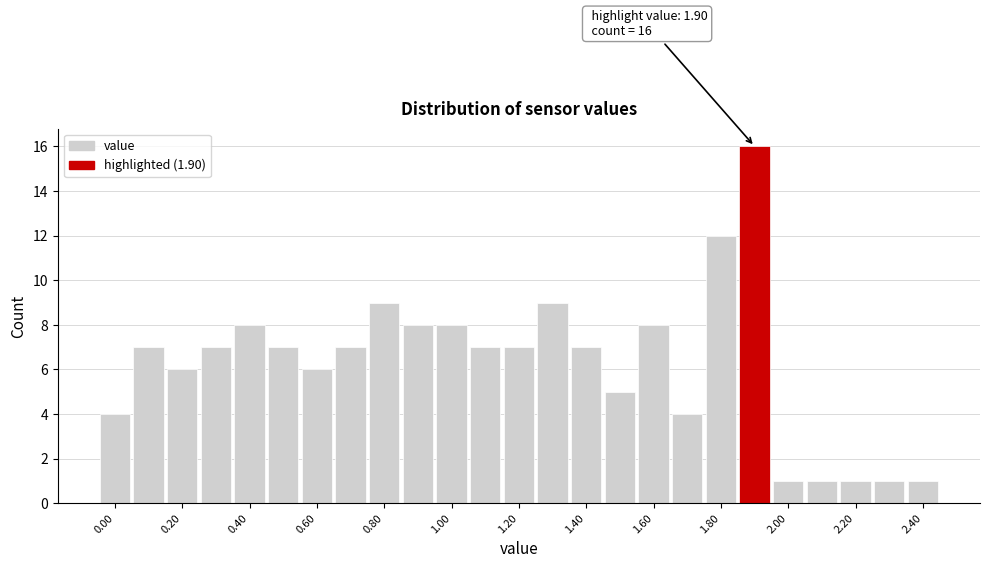

Which range on the x-axis has the tallest bar?

1.85 to 1.95